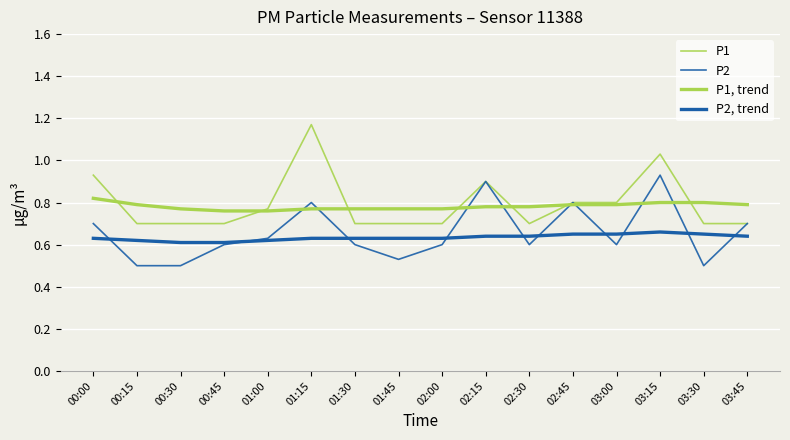

What is the sum of all P1, trend values?

12.5